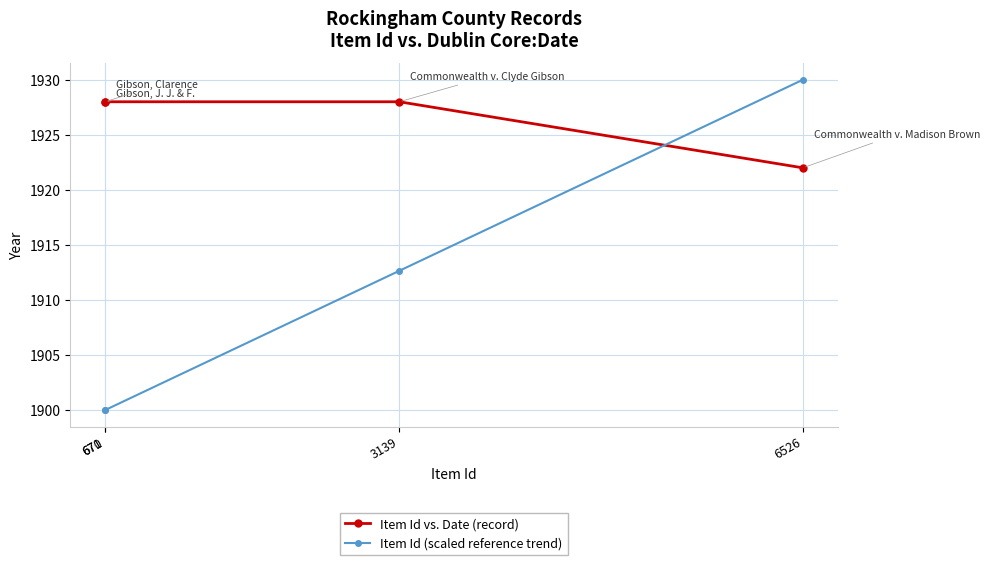

Reading right to left, transcribe all the data shown in this chart.

Item Id vs. Date (record): 1922.0	1928.0	1928.0	1928.0
Item Id (scaled reference trend): 1930.0	1912.6	1900.0	1900.0